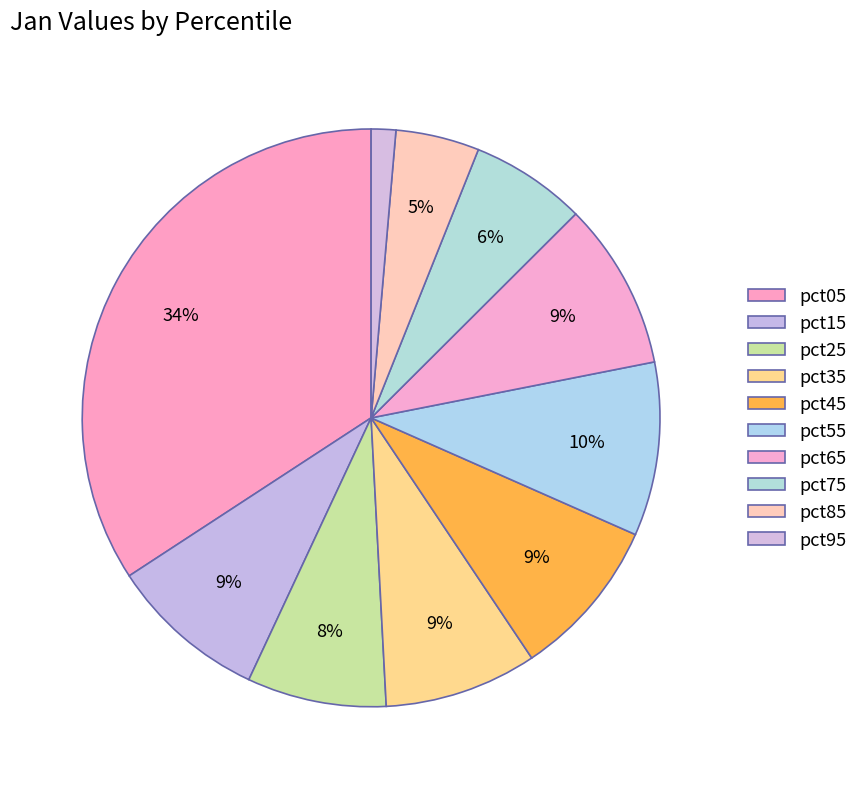

How many segments does this pie chart have?

10